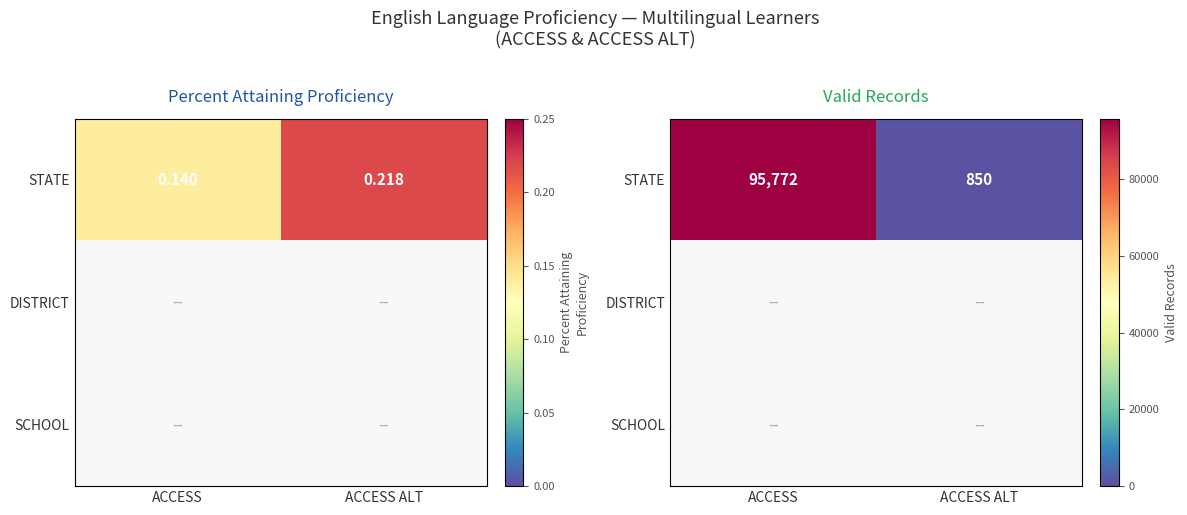

What is the greatest value displayed?

95772.0